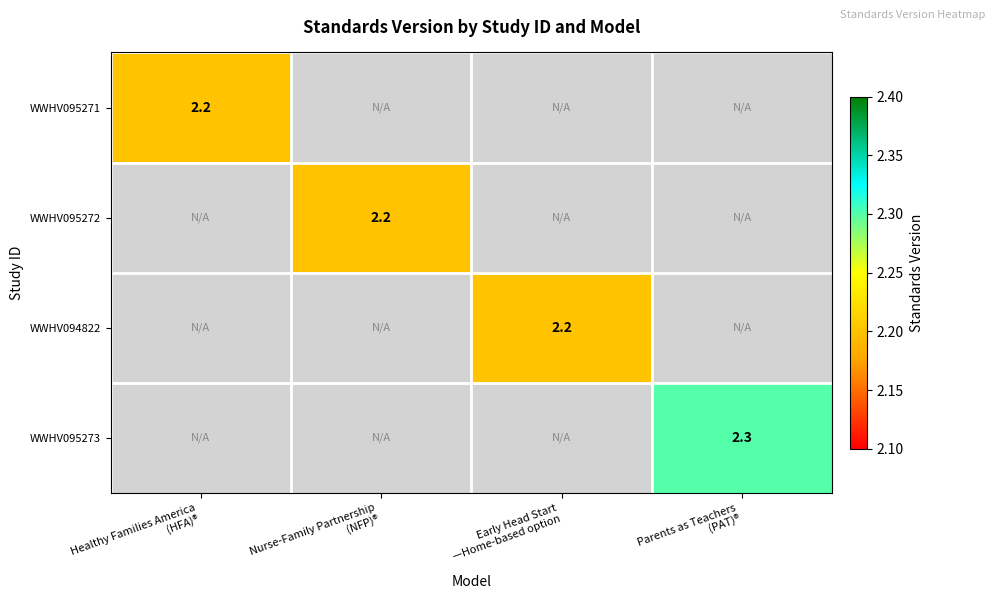

What is the total value across all series at Healthy Families America
(HFA)®?

2.2